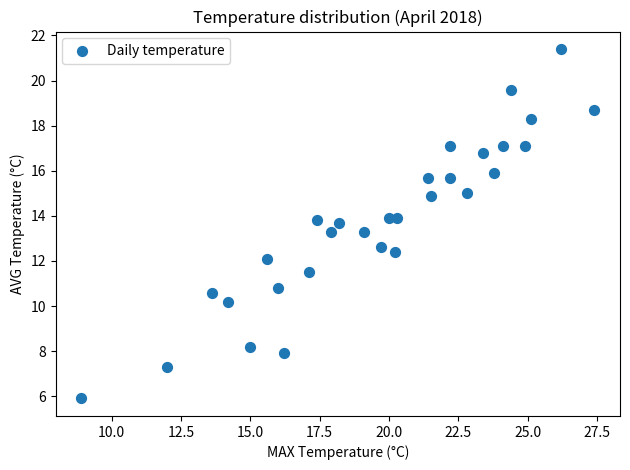

What is the range of X values (max minus min)?

18.5